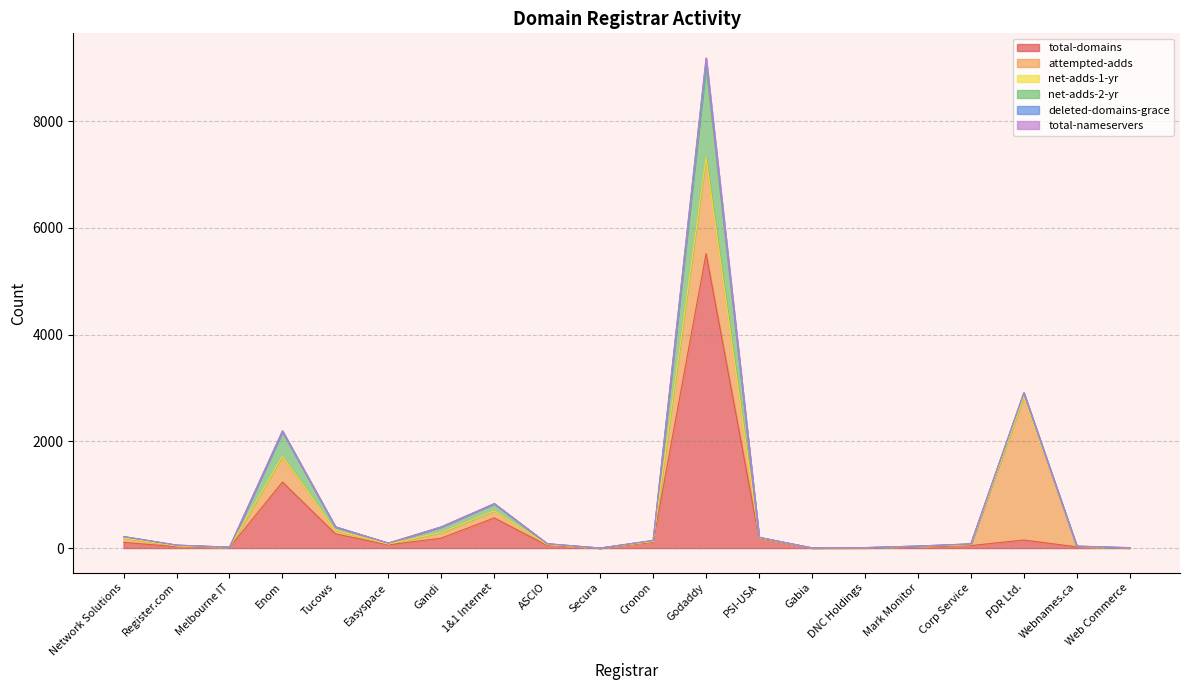

Is it true that deleted-domains-grace equals -73 at Melbourne IT?

False